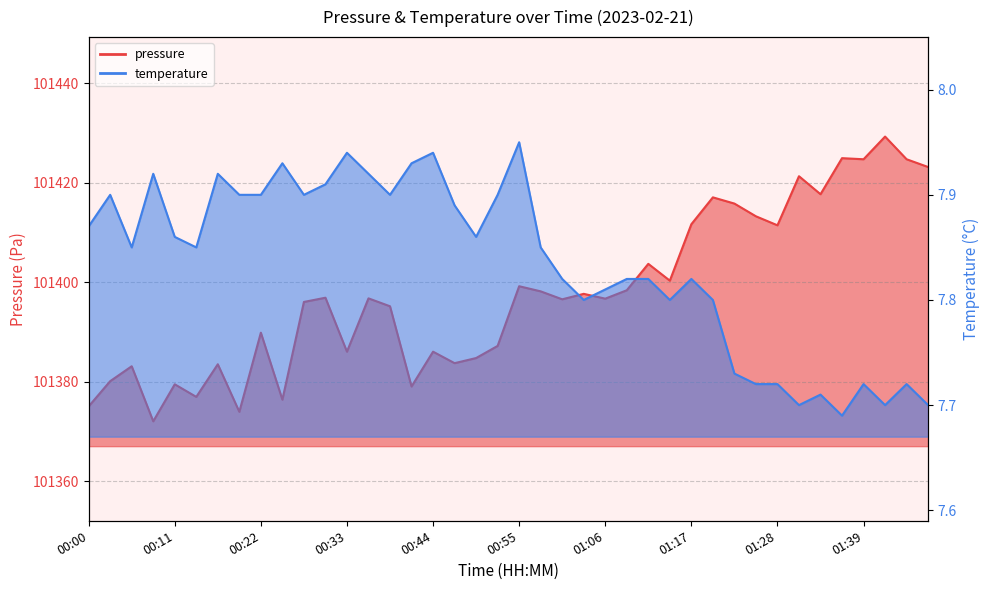

What is the approximate value of pressure at 01:28?

101411.5